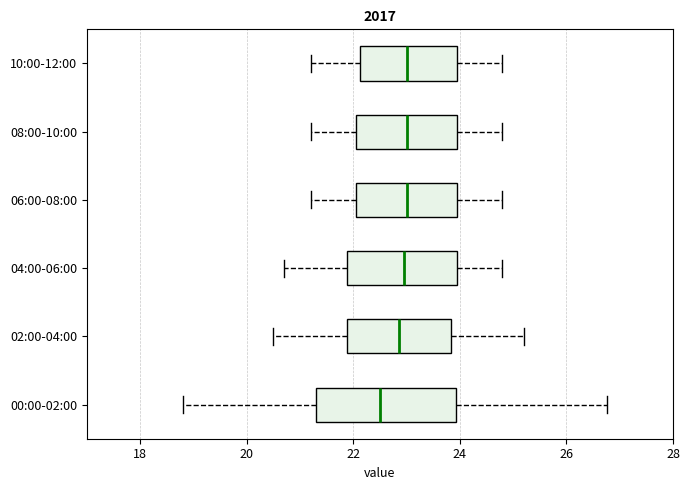

Reading bottom to top, transcribe this box plot: for each box, give where its median line is, the range the box spans, and where its two whiskers end, as read against the x-axis. The values are not printed on the chart, so give them approximately, as read against the axis.

00:00-02:00: median 22.6, box 21.2 to 24.0, whiskers 18.8 to 26.8
02:00-04:00: median 22.8, box 21.8 to 23.8, whiskers 20.6 to 25.2
04:00-06:00: median 23.0, box 21.8 to 24.0, whiskers 20.8 to 24.8
06:00-08:00: median 23.0, box 22.0 to 24.0, whiskers 21.2 to 24.8
08:00-10:00: median 23.0, box 22.0 to 24.0, whiskers 21.2 to 24.8
10:00-12:00: median 23.0, box 22.2 to 24.0, whiskers 21.2 to 24.8